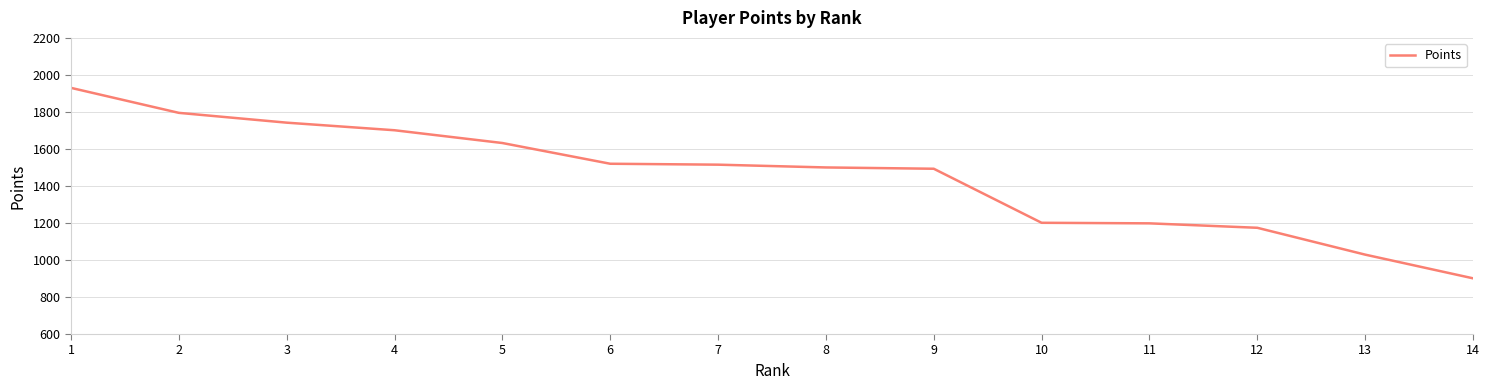

What value does the data have at 1, to the nearest 100?

1900